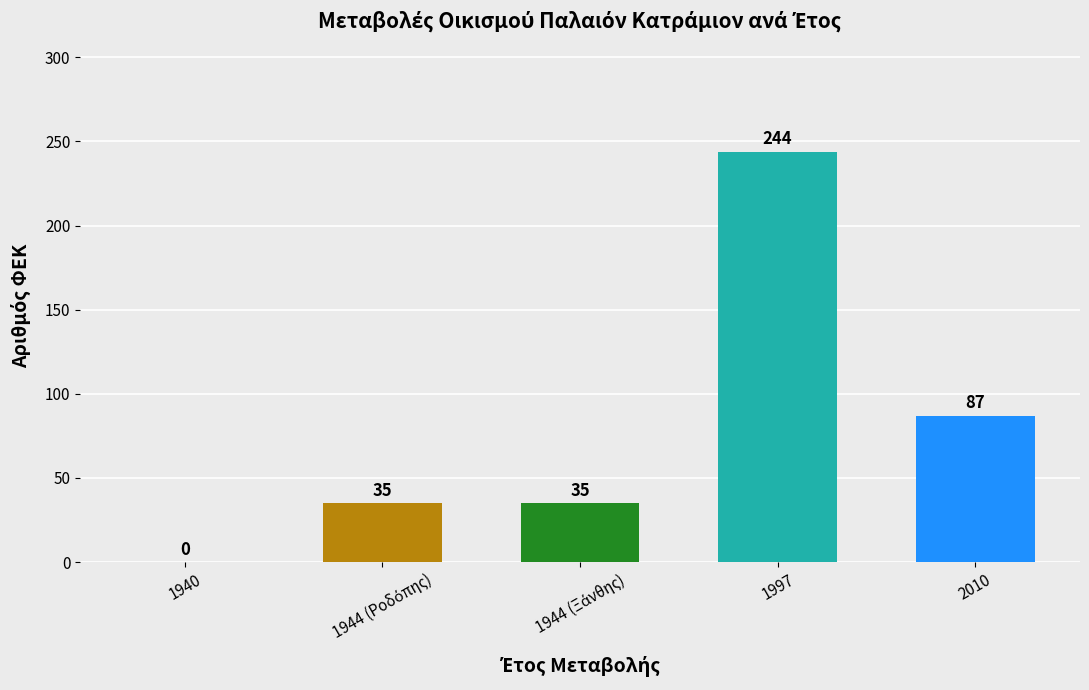

What is the sum of all values?

401